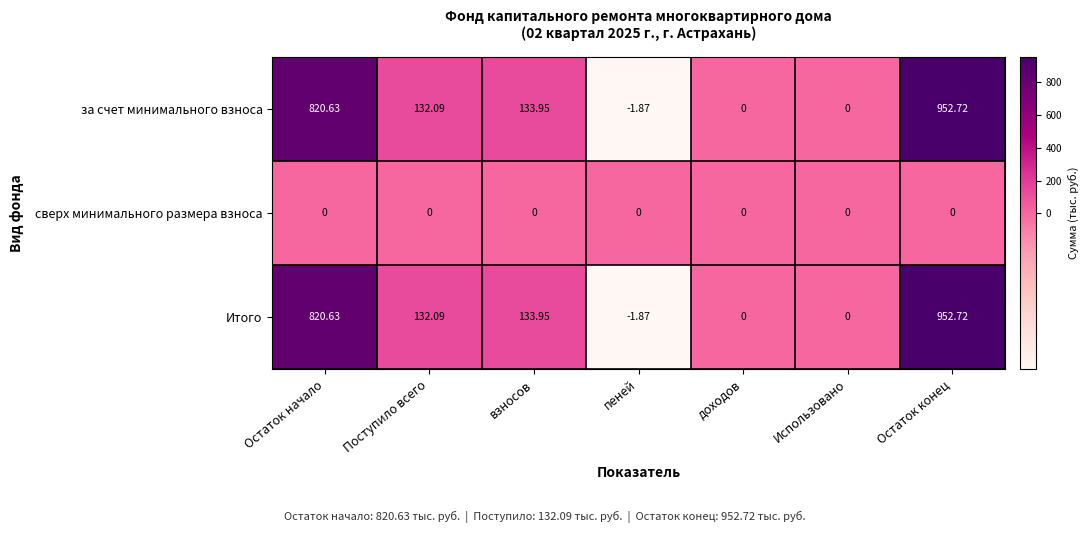

At how many categories does at least one series exceed 199?

2